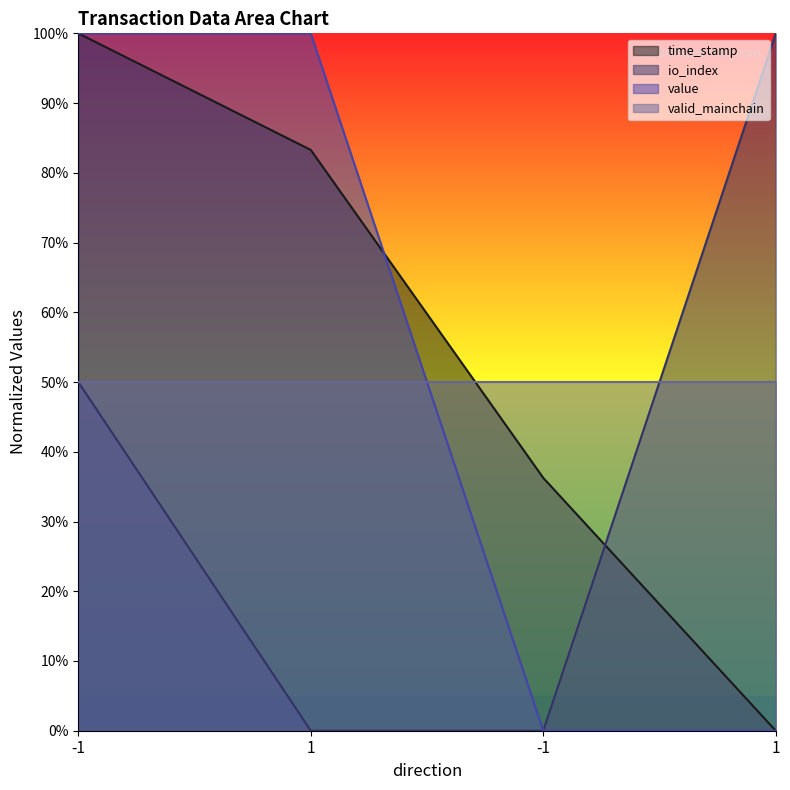

At how many categories does at least one series exceed 0?

4